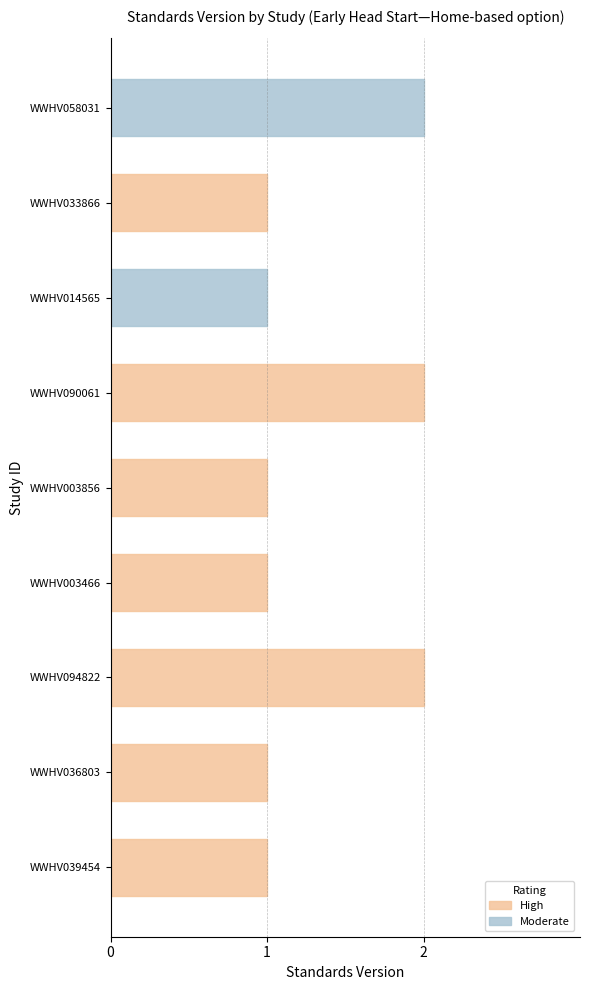

What is the minimum value shown in the chart?

1